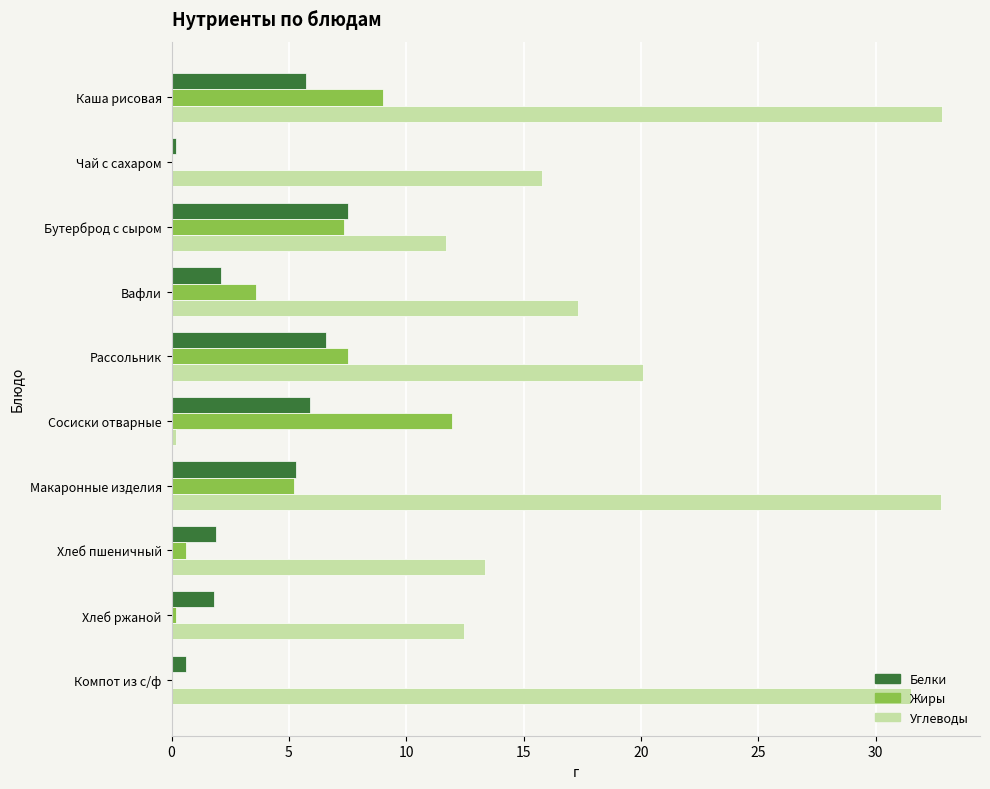

What is the greatest value displayed?

32.8